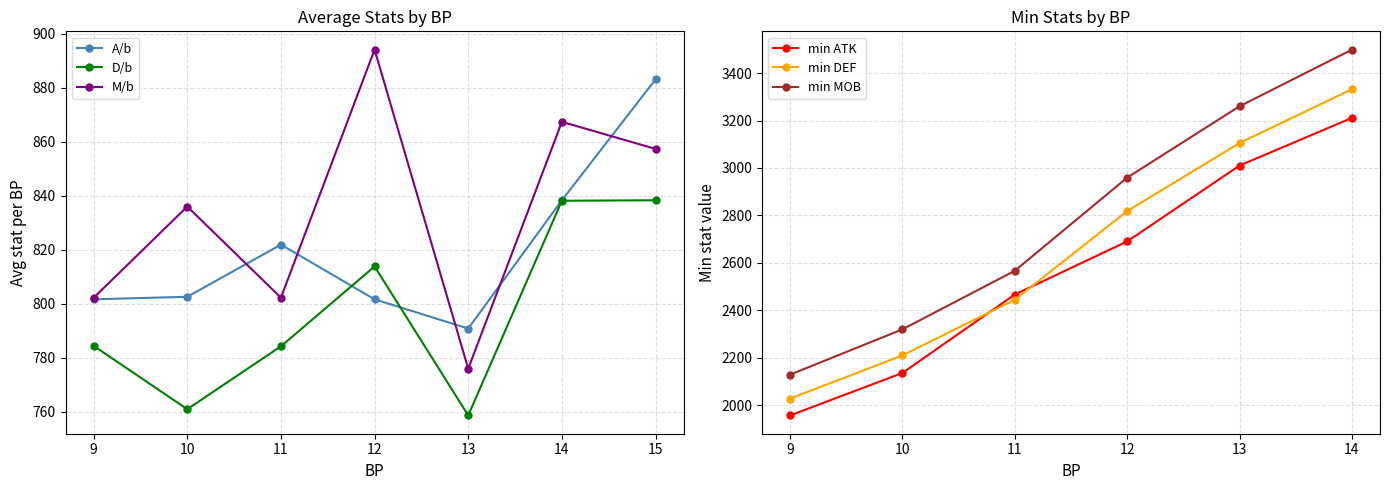

In A/b, how many points are higher than both neighbors (excluding endpoints)?

1